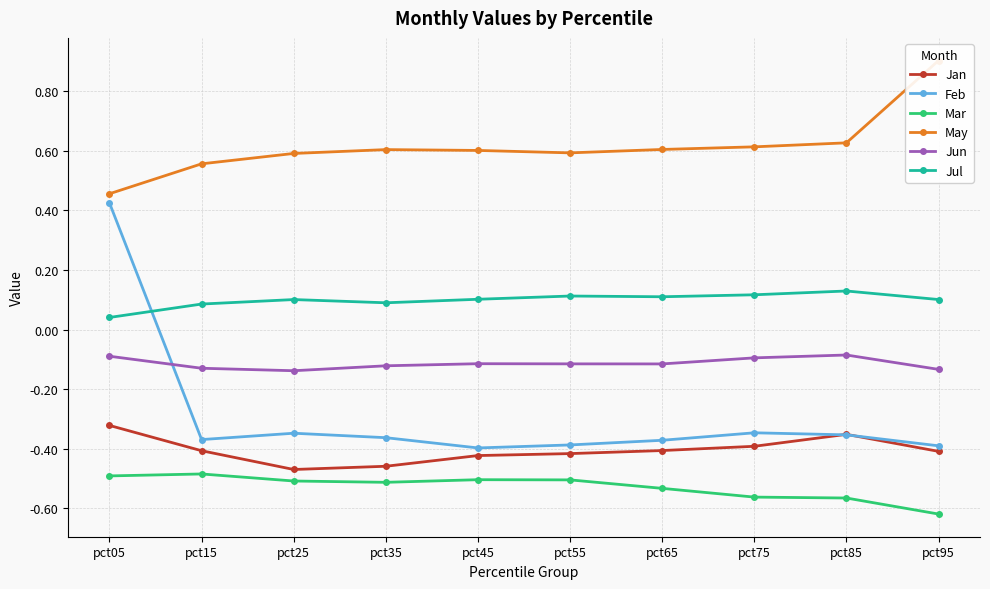

What are all the series names shown in the legend?

Jan, Feb, Mar, May, Jun, Jul